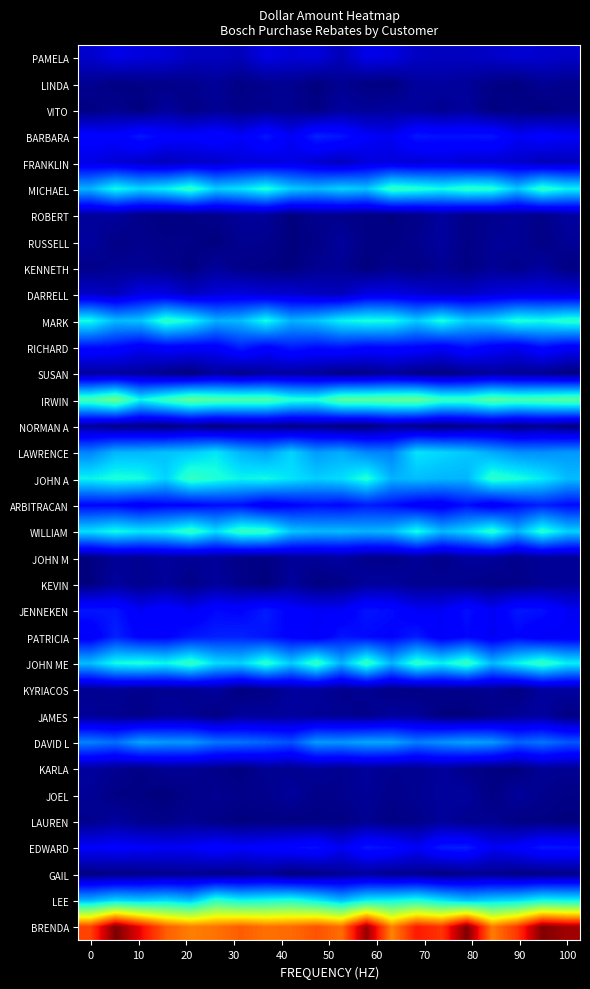

Reading left to right, list all the values displayed in this chart.

PAMELA: 83.4	96.4	91.5	88.5	78.5	78.5	76.3	94.5	88.5	90.9	75.5	96.8	93.7	79.8	79.1	79.1	81.8	86.8	84.7	81.6
LINDA: 59.2	52.1	54.4	55.5	56.8	61.8	53.0	57.7	58.9	50.7	59.1	52.6	51.0	64.2	64.5	62.1	54.6	51.5	60.3	56.6
VITO: 51.8	57.4	50.5	63.6	53.9	59.9	54.7	57.8	58.2	52.8	64.5	61.6	64.1	63.4	59.0	63.8	51.3	52.9	50.7	54.9
BARBARA: 111.7	108.1	124.9	110.7	108.4	116.3	104.2	124.1	102.2	129.6	123.2	106.0	100.2	124.5	121.2	121.9	123.1	102.2	110.8	103.5
FRANKLIN: 94.4	89.0	82.4	76.4	82.0	82.3	91.4	89.3	95.0	85.6	77.7	91.0	92.1	87.6	92.3	86.1	86.8	84.6	75.6	77.4
MICHAEL: 201.9	238.2	218.9	230.5	254.5	215.0	224.6	245.3	213.7	204.6	217.4	209.7	255.8	248.5	238.0	252.3	248.2	211.2	253.6	232.4
ROBERT: 62.1	63.4	54.8	51.7	53.4	56.4	62.3	62.9	50.1	57.7	56.3	53.3	51.8	55.1	64.1	54.8	57.8	60.5	55.5	64.6
RUSSELL: 64.4	53.8	57.5	54.5	54.3	50.6	59.1	57.5	50.8	54.2	63.6	53.6	52.2	57.3	64.8	53.6	60.1	61.4	53.6	60.9
KENNETH: 55.5	59.5	59.5	58.0	51.4	62.5	54.8	52.8	50.6	58.9	60.2	50.2	57.7	53.4	59.7	52.6	60.4	55.8	64.1	52.1
DARRELL: 82.7	77.6	95.8	94.7	80.8	89.8	93.4	87.5	86.9	80.4	77.1	95.2	95.3	89.2	82.6	82.9	91.3	95.2	95.0	92.5
MARK: 238.5	205.0	209.7	253.9	236.4	200.6	206.1	239.8	200.3	209.6	232.9	241.5	239.1	213.5	242.7	214.2	219.5	244.8	239.0	251.0
RICHARD: 119.7	117.0	102.8	111.0	108.0	107.3	129.2	111.8	126.8	118.9	123.8	115.1	117.3	114.8	105.9	121.7	108.4	100.7	119.4	105.3
SUSAN: 64.1	64.3	63.7	55.6	50.2	63.9	56.4	64.5	64.5	62.8	54.4	55.8	62.8	54.8	52.5	58.4	64.0	60.4	58.6	51.5
IRWIN: 266.5	291.8	234.5	260.0	284.2	275.0	272.0	272.4	249.3	244.8	279.6	279.7	283.5	286.6	259.5	258.9	278.9	268.9	272.4	278.7
NORMAN A: 63.4	55.1	55.6	51.4	58.7	50.5	57.0	58.1	54.3	58.9	50.5	50.6	62.3	55.4	51.9	57.8	61.5	53.2	59.3	51.3
LAWRENCE: 177.7	202.9	203.4	208.5	213.1	226.2	202.1	192.0	216.7	189.2	198.0	179.1	176.3	225.5	218.9	211.5	196.5	184.1	183.2	188.1
JOHN A: 233.0	242.9	239.6	216.8	257.3	244.3	233.3	236.7	225.2	214.9	221.4	245.5	200.9	207.0	202.8	202.4	251.3	242.2	228.5	205.9
ARBITRACAN: 114.7	114.2	105.2	113.0	112.0	118.5	119.1	101.4	111.2	118.8	115.1	125.7	119.8	104.9	102.1	119.3	100.8	117.6	128.2	117.3
WILLIAM: 223.3	238.6	227.5	232.7	256.5	223.2	257.7	254.3	211.7	204.2	206.0	201.1	205.7	241.0	204.3	219.1	250.7	201.4	248.9	216.9
JOHN M: 51.8	60.5	59.4	63.2	61.0	62.1	54.2	52.7	61.3	62.1	64.9	56.2	55.6	61.6	55.1	64.0	62.9	56.4	61.3	61.3
KEVIN: 51.5	63.5	57.6	62.4	54.8	63.4	55.8	50.2	63.6	51.4	54.8	64.3	64.3	58.6	59.5	56.7	54.4	54.9	60.1	61.3
JENNEKEN: 123.7	123.7	102.7	114.8	101.7	116.5	113.2	126.6	110.5	103.5	104.3	122.8	118.5	103.0	102.5	121.0	102.2	124.7	121.2	102.4
PATRICIA: 102.5	129.6	111.2	111.1	124.4	128.4	129.6	122.6	111.3	102.5	123.3	116.8	112.7	127.2	103.3	114.8	100.3	114.1	101.7	103.6
JOHN ME: 207.1	239.0	244.8	235.0	257.7	222.5	217.1	252.1	213.4	257.8	200.7	258.2	202.6	253.5	231.7	259.6	204.4	233.2	258.2	231.4
KYRIACOS: 59.4	60.4	56.8	59.4	58.8	63.5	50.7	54.2	64.3	63.4	56.8	59.3	54.2	52.8	57.0	55.3	58.8	51.2	64.6	64.8
JAMES: 60.5	58.0	54.6	62.2	60.3	52.4	63.7	62.3	64.2	60.9	59.2	56.3	64.0	63.0	50.7	50.4	55.6	62.2	64.8	52.3
DAVID L: 176.7	167.1	193.6	187.9	187.7	171.1	168.7	162.3	152.5	188.9	186.6	195.0	194.8	175.0	184.6	192.5	188.2	161.1	170.3	155.8
KARLA: 64.3	59.1	53.4	60.1	59.3	55.4	51.7	60.1	57.8	61.6	57.8	62.8	58.3	58.4	63.1	56.1	52.0	50.4	61.3	59.3
JOEL: 60.6	53.2	52.0	50.2	55.3	58.8	55.9	56.6	63.6	55.2	57.7	61.8	55.9	59.3	62.9	64.2	52.2	63.9	57.4	53.9
LAUREN: 56.9	64.7	57.4	54.9	59.5	53.6	51.1	51.9	51.9	52.3	52.1	59.6	52.7	55.2	63.5	57.1	60.0	52.6	52.9	50.6
EDWARD: 105.1	108.4	105.3	102.7	103.6	113.8	106.2	110.9	115.1	120.7	101.2	124.0	118.8	102.5	126.2	127.6	101.8	108.3	124.2	122.4
GAIL: 52.8	53.1	55.6	57.3	59.3	55.5	56.9	61.2	50.6	53.8	60.7	63.4	57.7	58.0	51.6	56.7	58.0	53.6	54.0	55.7
LEE: 201.2	219.3	212.7	219.6	207.2	253.4	235.6	240.7	247.4	229.9	205.2	232.2	235.2	244.7	225.9	207.7	217.0	221.8	238.8	234.2
BRENDA: 470.4	550.8	502.2	455.2	438.0	444.5	456.4	445.5	448.8	461.3	447.1	539.3	435.2	491.9	477.3	550.3	439.3	475.7	548.6	535.4